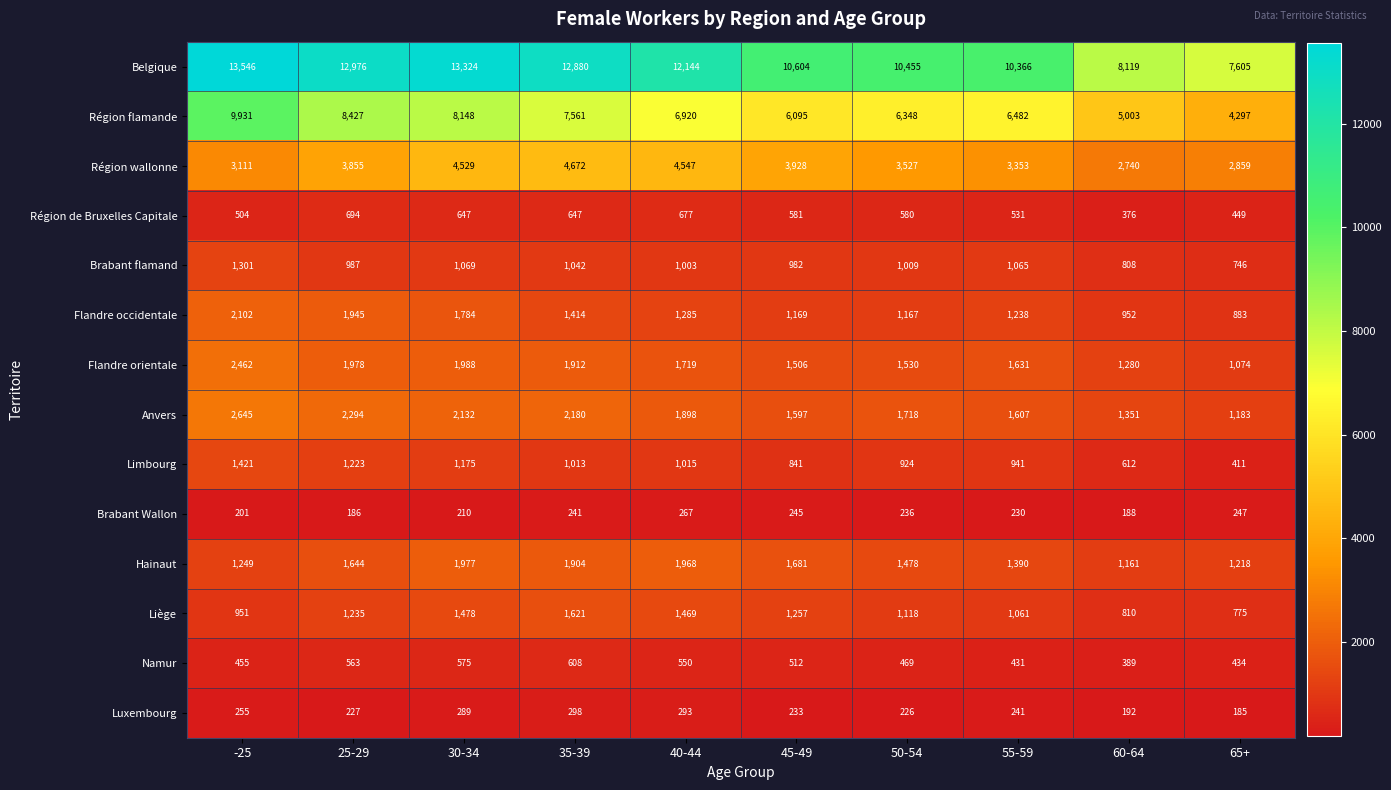

Between 30-34 and 45-49, which series saw the biggest shift?

Belgique